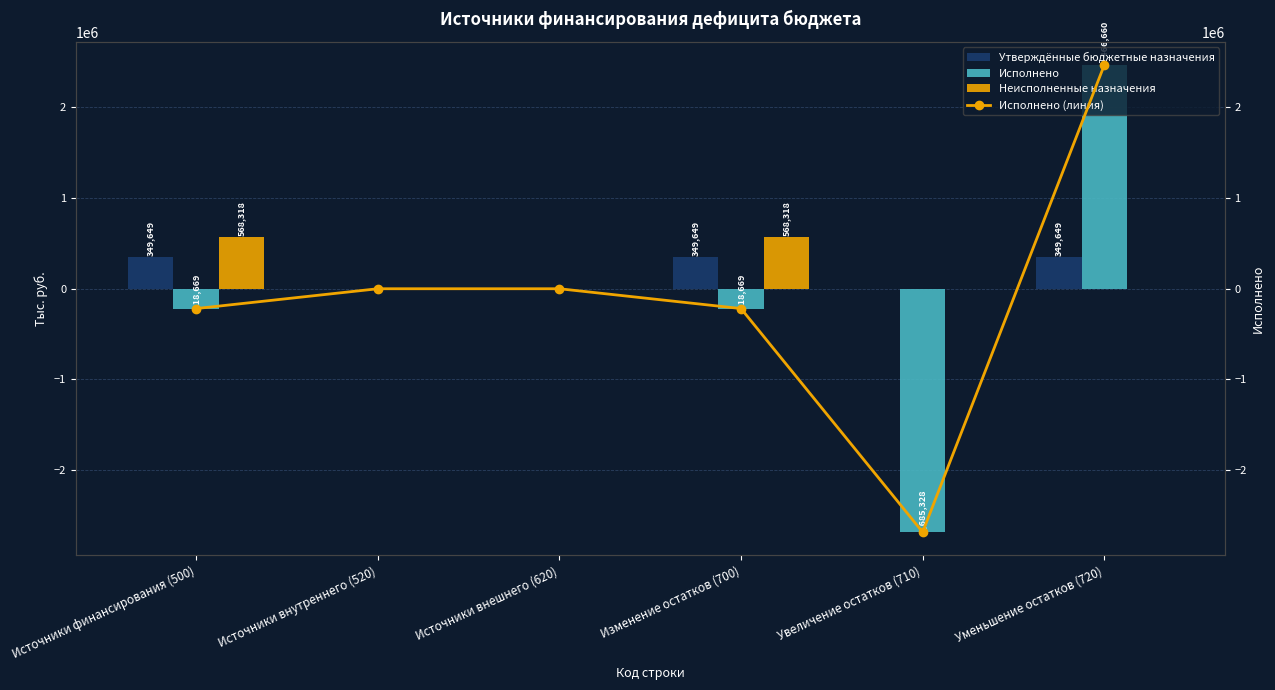

At which label does Неисполненные назначения reach its peak?

Источники финансирования (500)